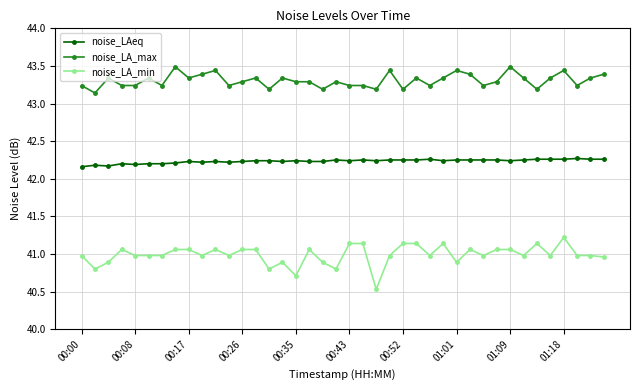

Which series has the widest spread of values?

noise_LA_min